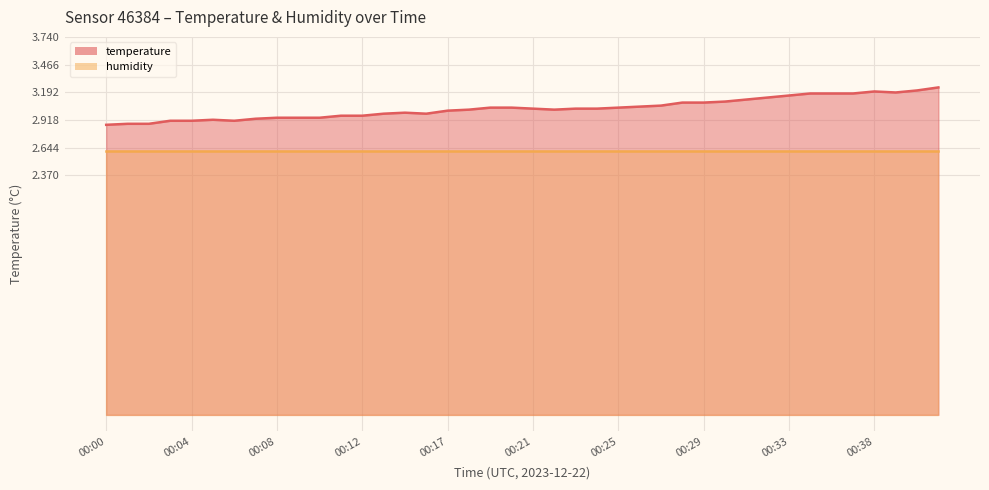

What is the difference between the maximum and minimum values?

0.4